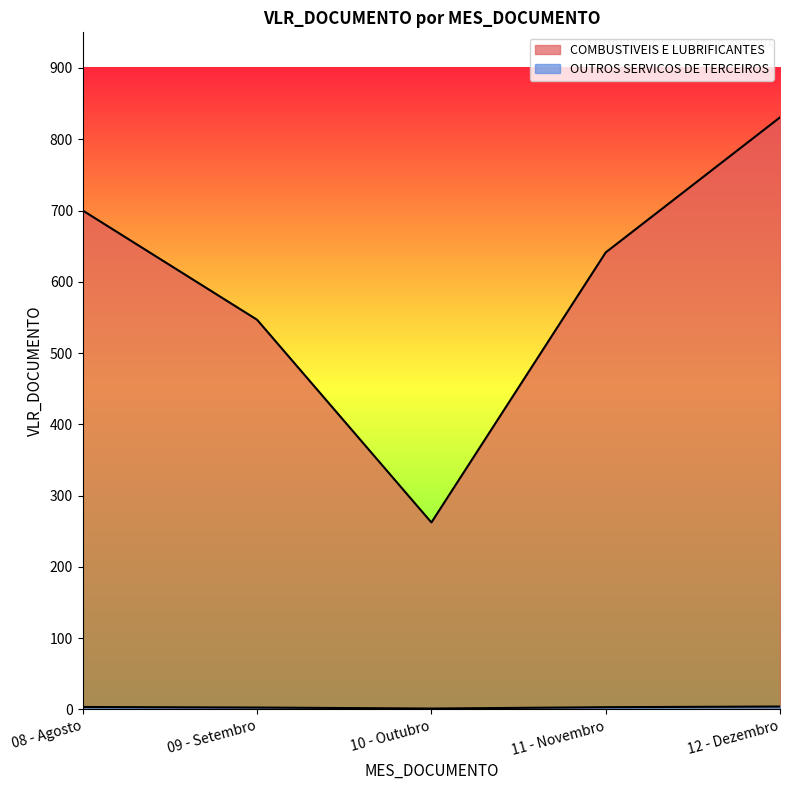

What is the difference between the OUTROS SERVICOS DE TERCEIROS values at 08 - Agosto and 10 - Outubro?

2.2